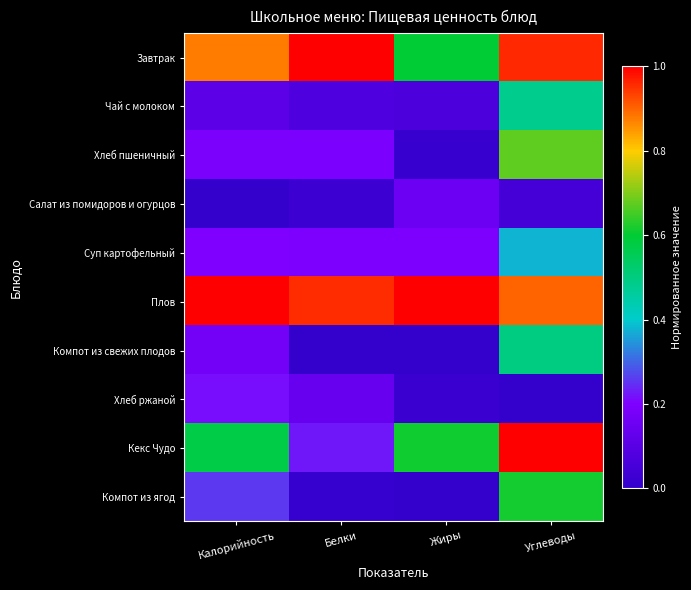

Reading right to left, extract all data points from this chart.

Завтрак: Углеводы=1.0	Жиры=0.6	Белки=1.0	Калорийность=0.9
Чай с молоком: Углеводы=0.5	Жиры=0.1	Белки=0.1	Калорийность=0.1
Хлеб пшеничный: Углеводы=0.7	Жиры=0.0	Белки=0.2	Калорийность=0.2
Салат из помидоров и огурцов: Углеводы=0.0	Жиры=0.1	Белки=0.0	Калорийность=0.0
Суп картофельный: Углеводы=0.4	Жиры=0.2	Белки=0.2	Калорийность=0.2
Плов: Углеводы=0.9	Жиры=1.0	Белки=1.0	Калорийность=1.0
Компот из свежих плодов: Углеводы=0.5	Жиры=0.0	Белки=0.0	Калорийность=0.2
Хлеб ржаной: Углеводы=0.0	Жиры=0.0	Белки=0.1	Калорийность=0.2
Кекс Чудо: Углеводы=1.0	Жиры=0.6	Белки=0.2	Калорийность=0.6
Компот из ягод: Углеводы=0.6	Жиры=0.0	Белки=0.0	Калорийность=0.3